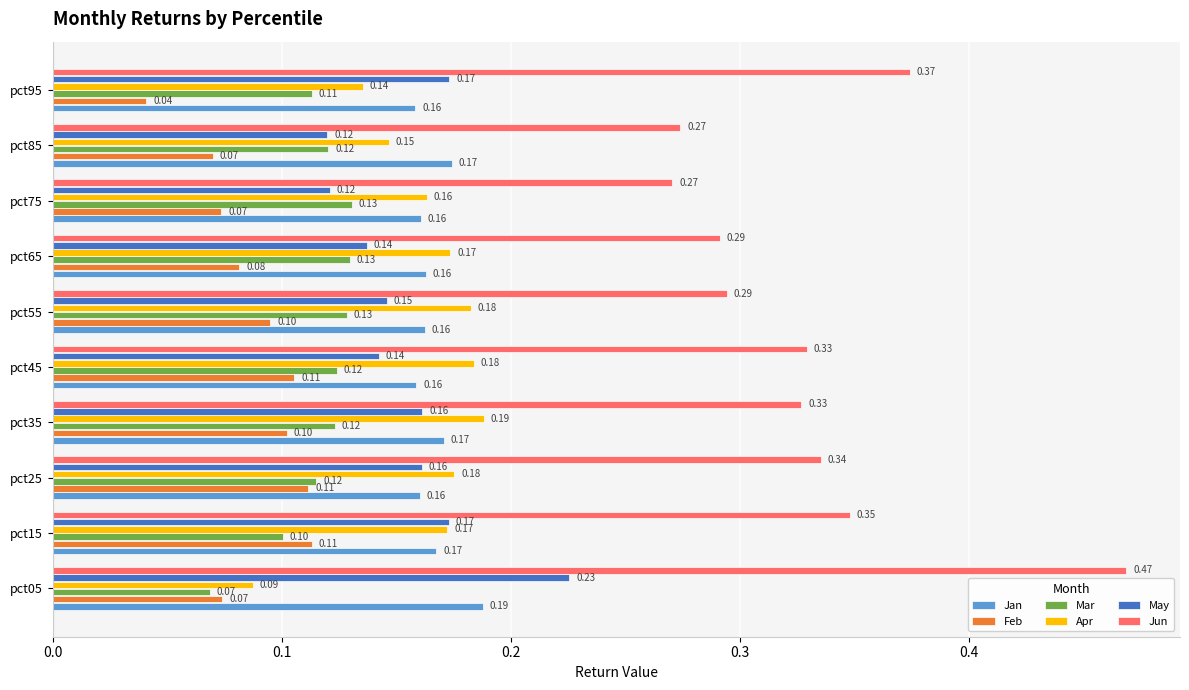

What is the average value of the Feb series?

0.1